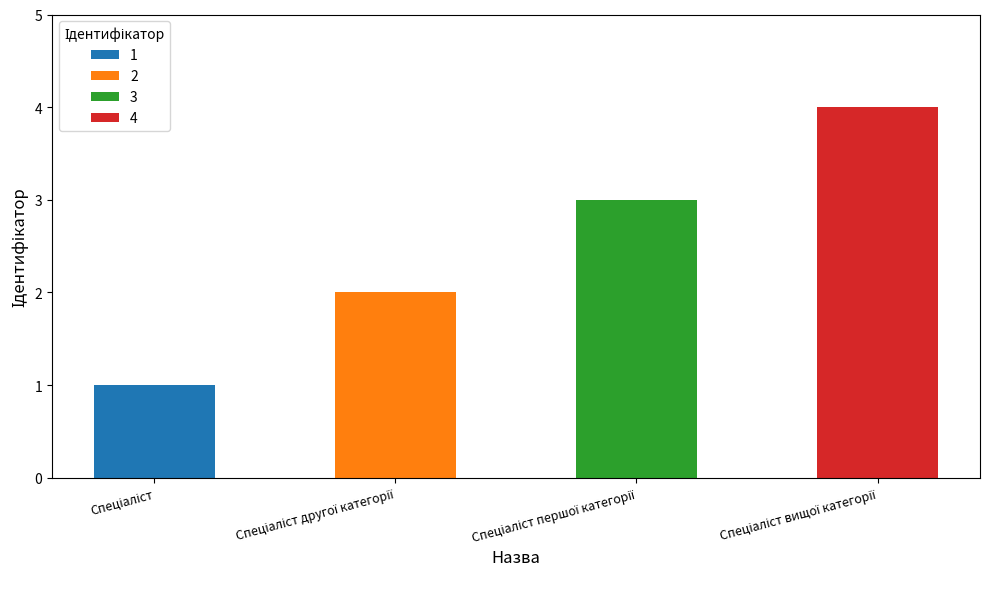

What is the difference between the Спеціаліст другої категорії values at Спеціаліст вищої категорії and Спеціаліст другої категорії?

2